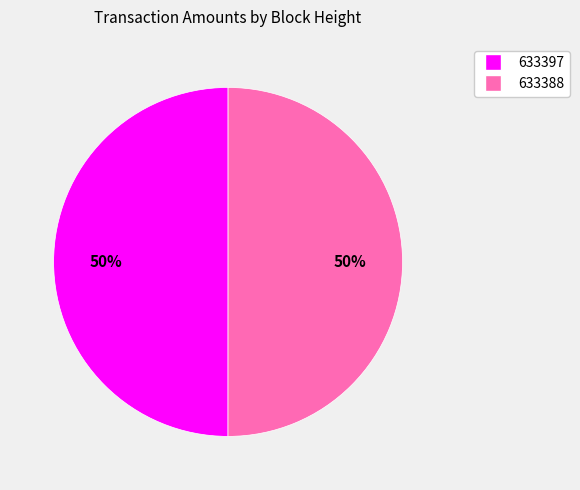

The 633388 slice represents 64% of the pie. True or false?

False